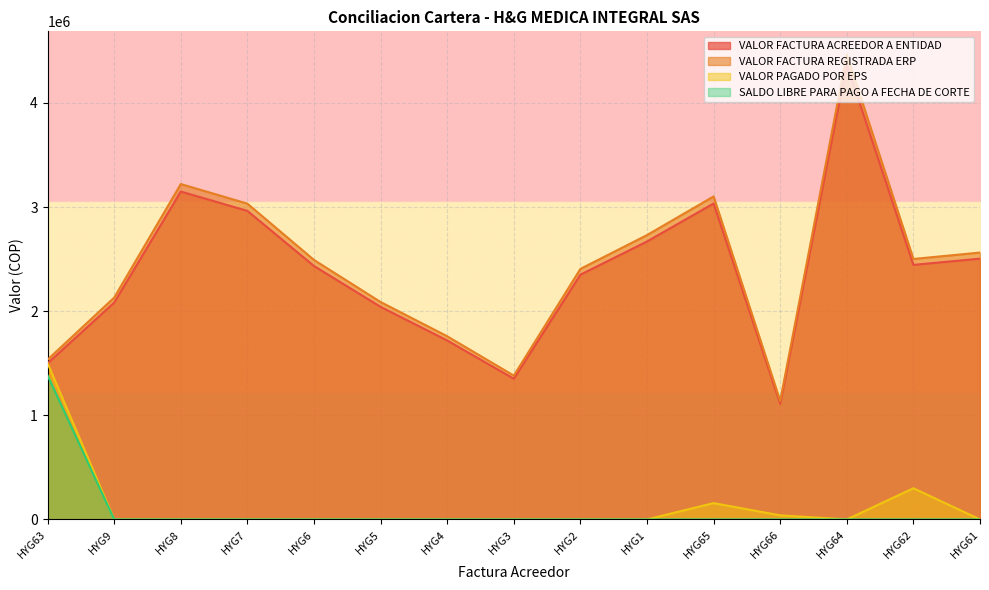

What is the minimum value for VALOR FACTURA REGISTRADA ERP?

1138300